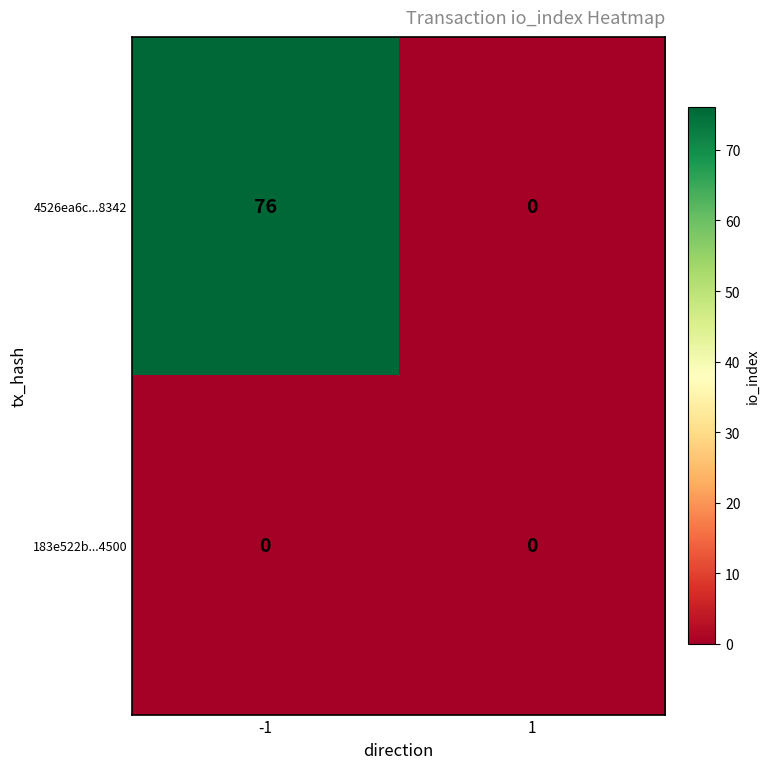

At how many categories does at least one series exceed 74?

1